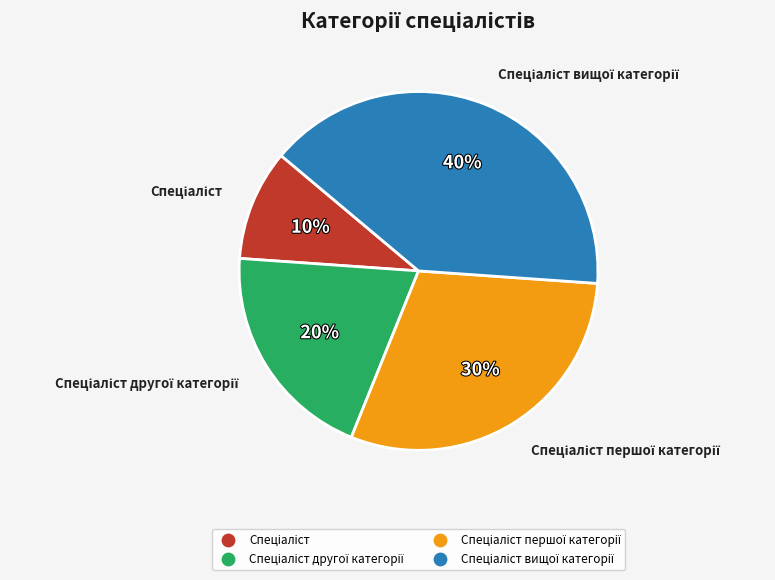

Does any single category account for the majority?

No